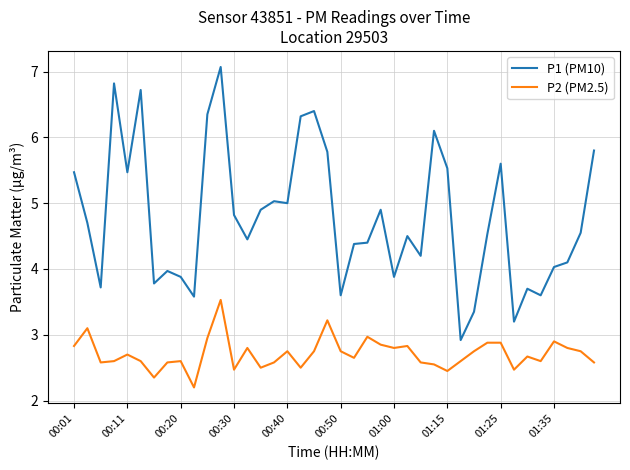

How many lines are shown in the chart?

2